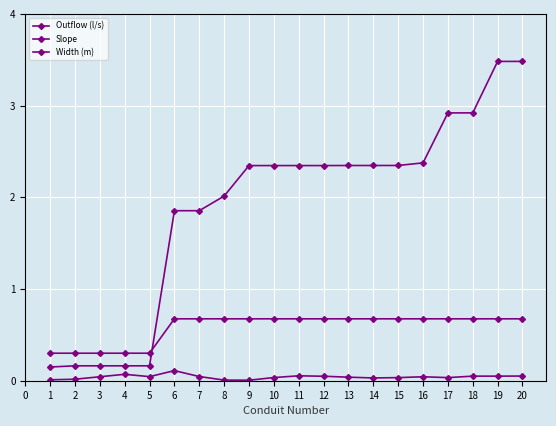

At how many categories does at least one series exceed 3?

2